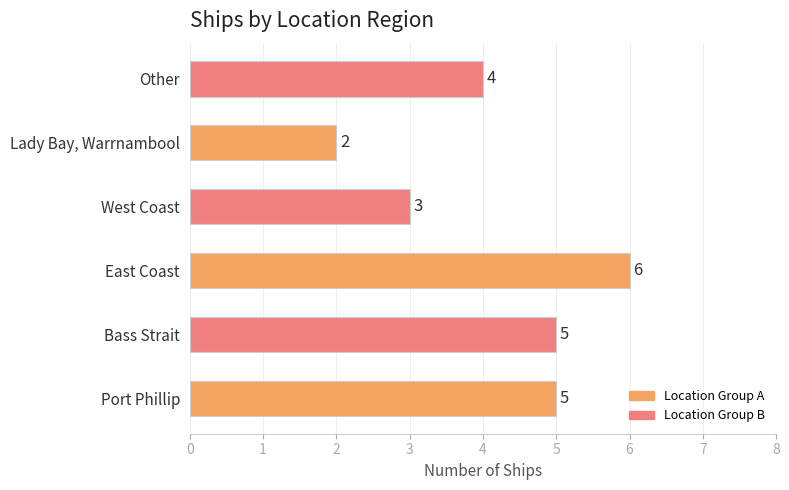

What is the sum of all values?

25